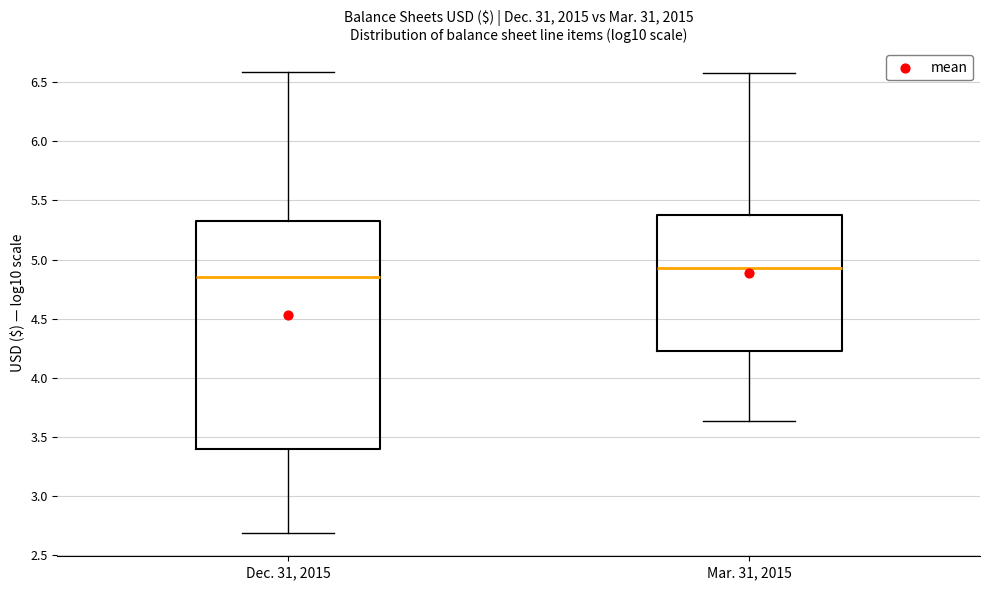

Comparing the boxes themselves (not the whiskers), which one is the tallest?

Dec. 31, 2015